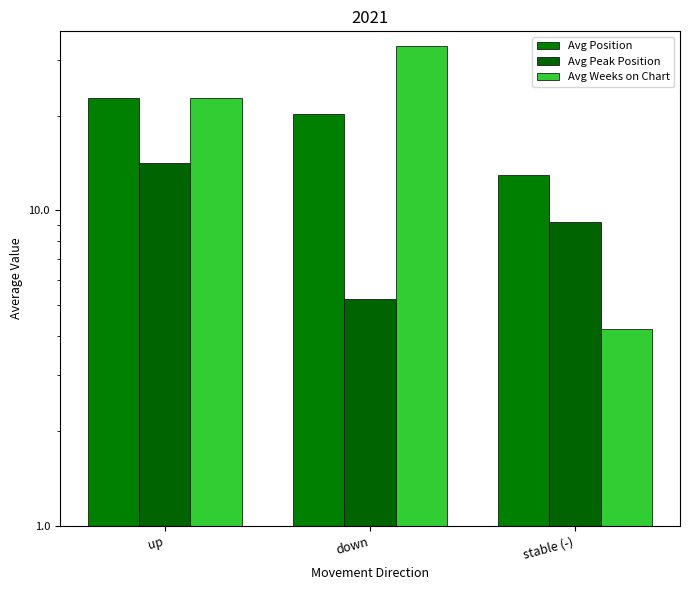

What is the value of the Avg Peak Position bar at the 3rd from the left?

9.2